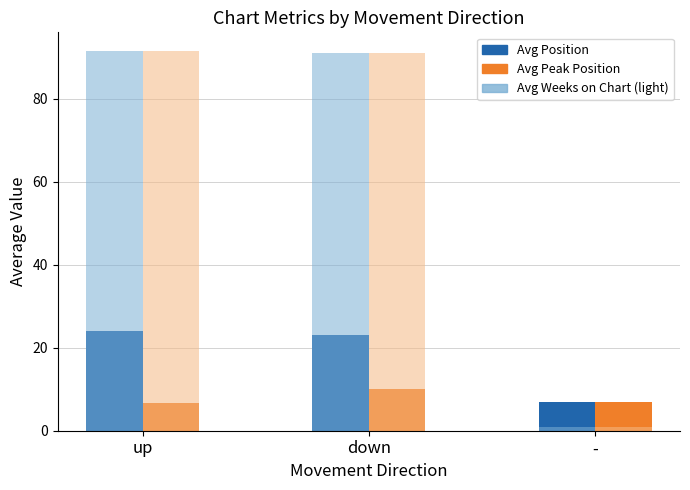

At how many categories does at least one series exceed 3?

3